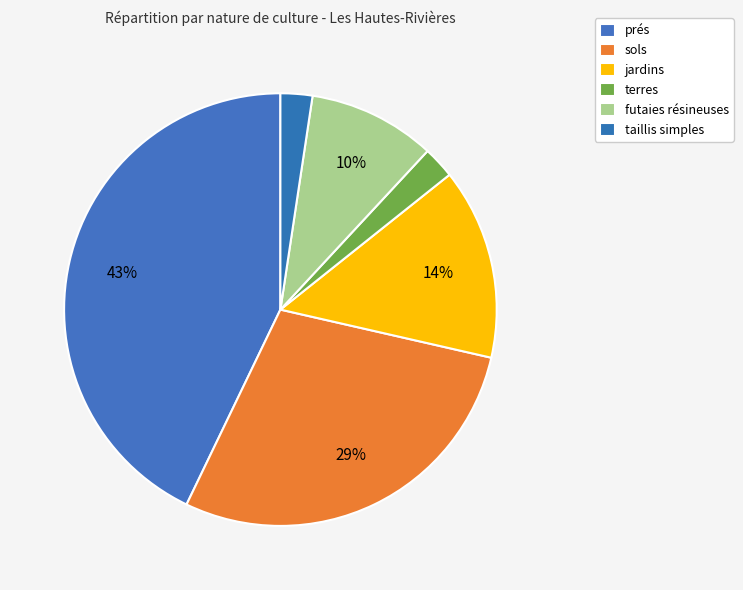

Which slice is the smallest?

terres